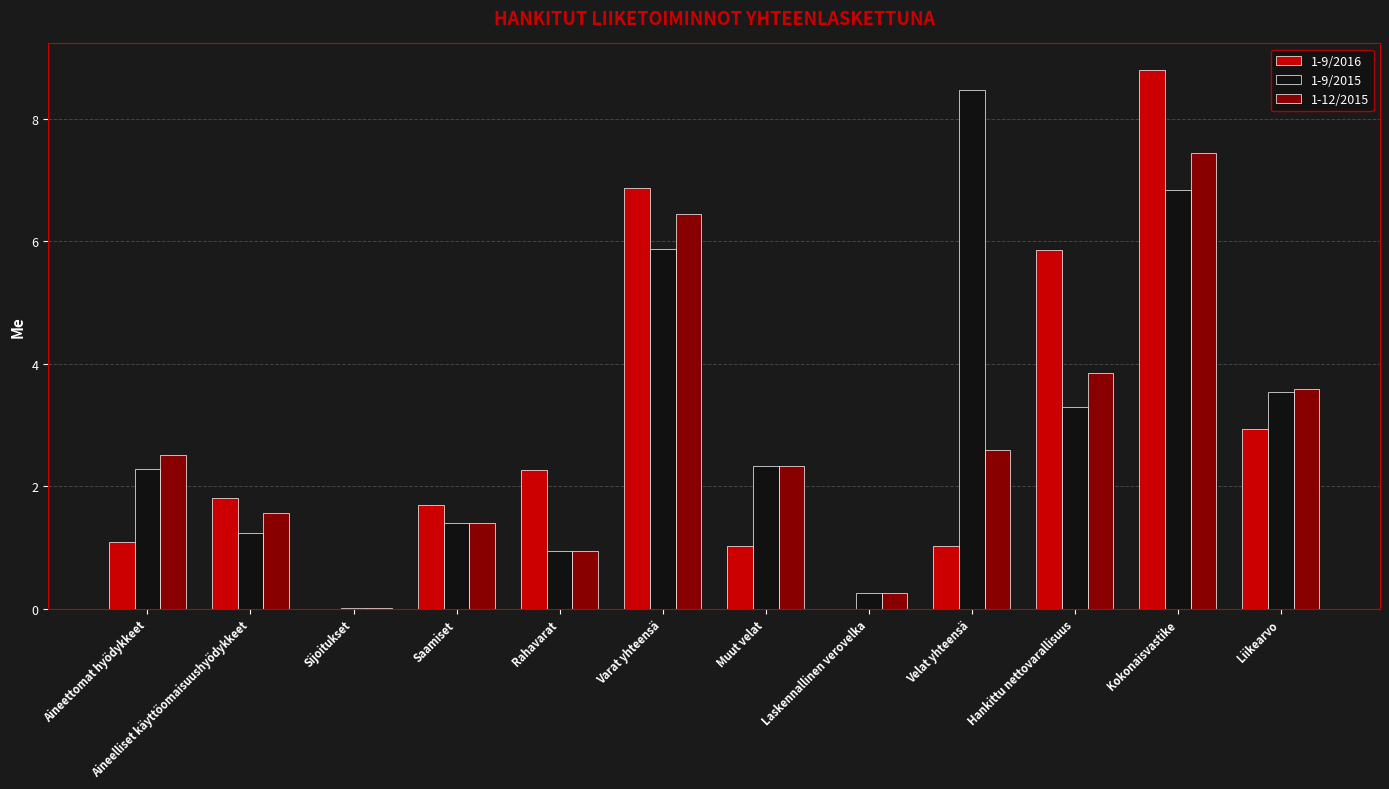

How many groups of bars are there?

12